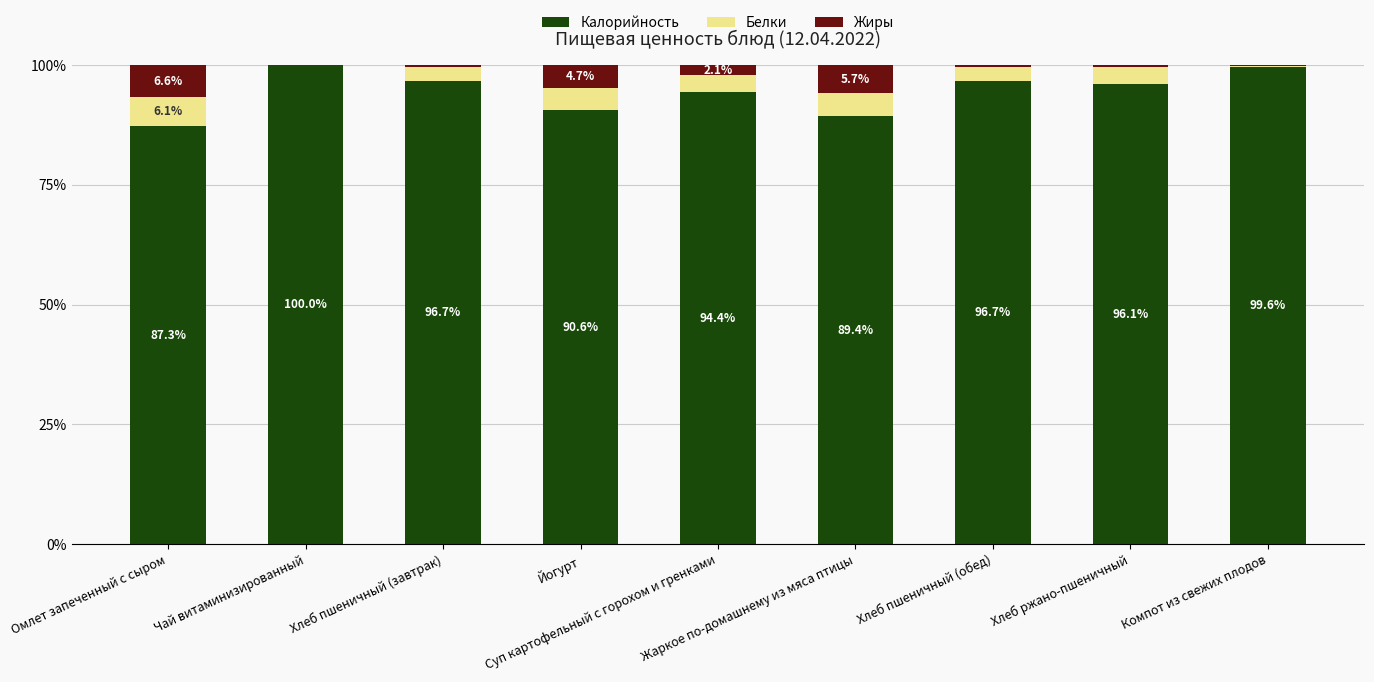

What is the maximum value for Калорийность?

100.0